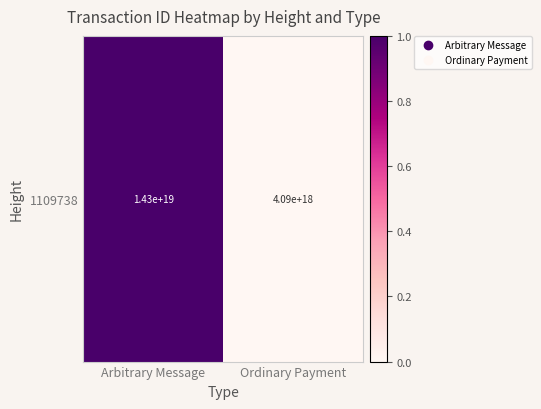

What is the change in value from Arbitrary Message to Ordinary Payment?

-1